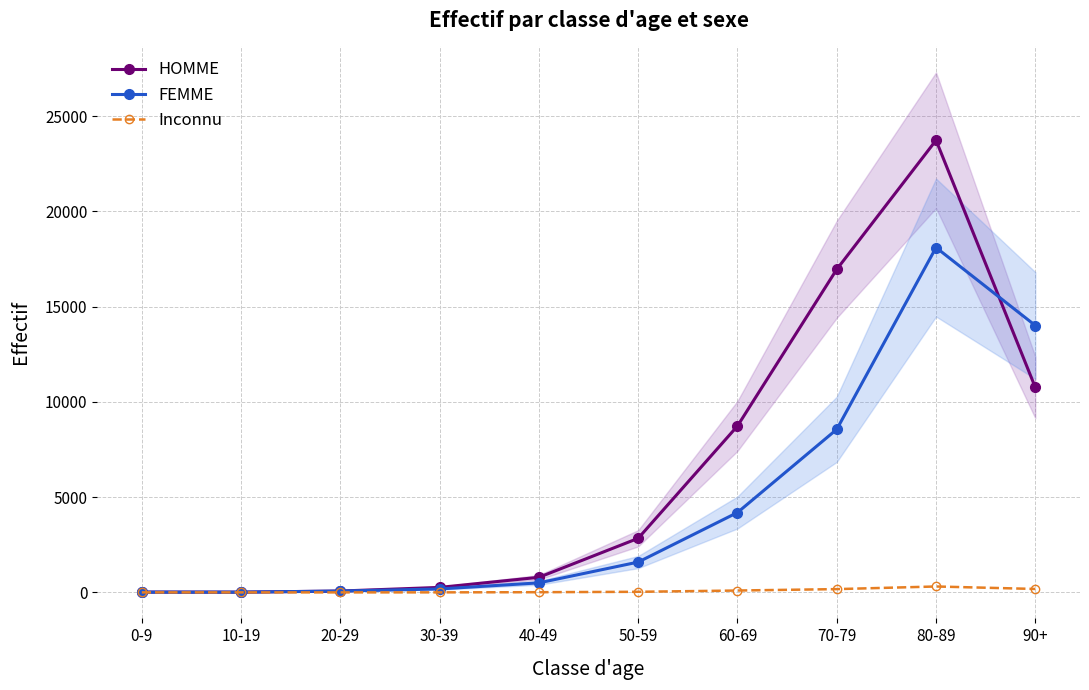

List the series in order of their peak value, highest first.

HOMME, FEMME, Inconnu